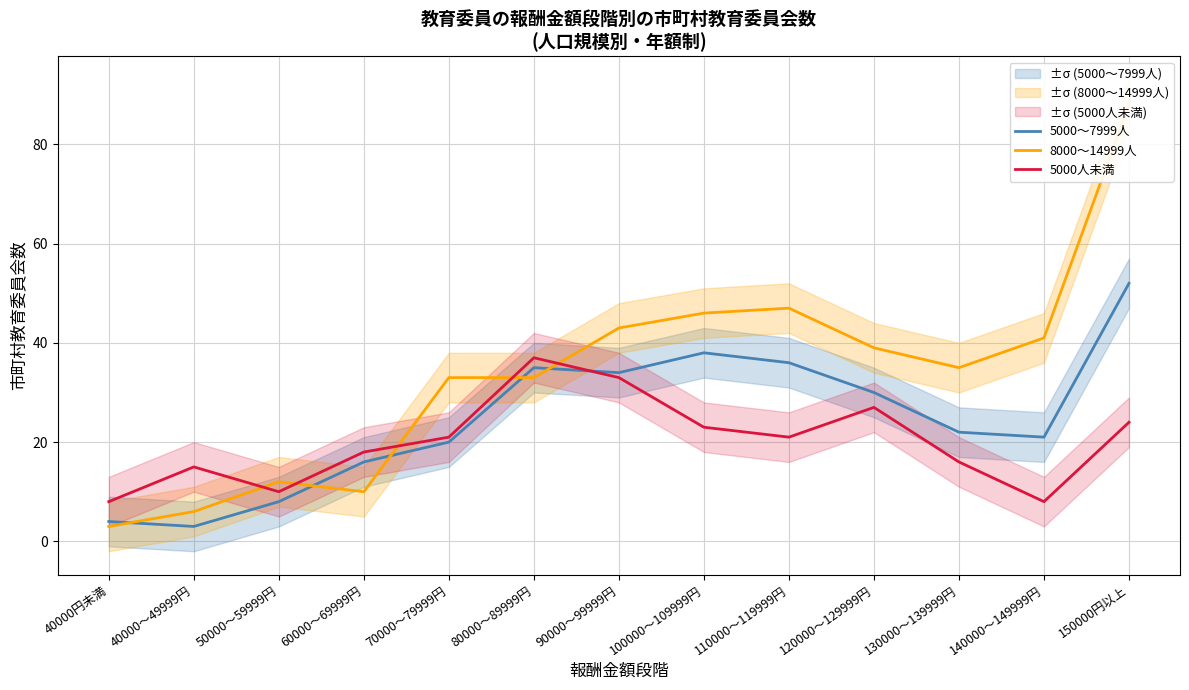

True or false: 5000人未満 and 8000～14999人 intersect in this chart.

True